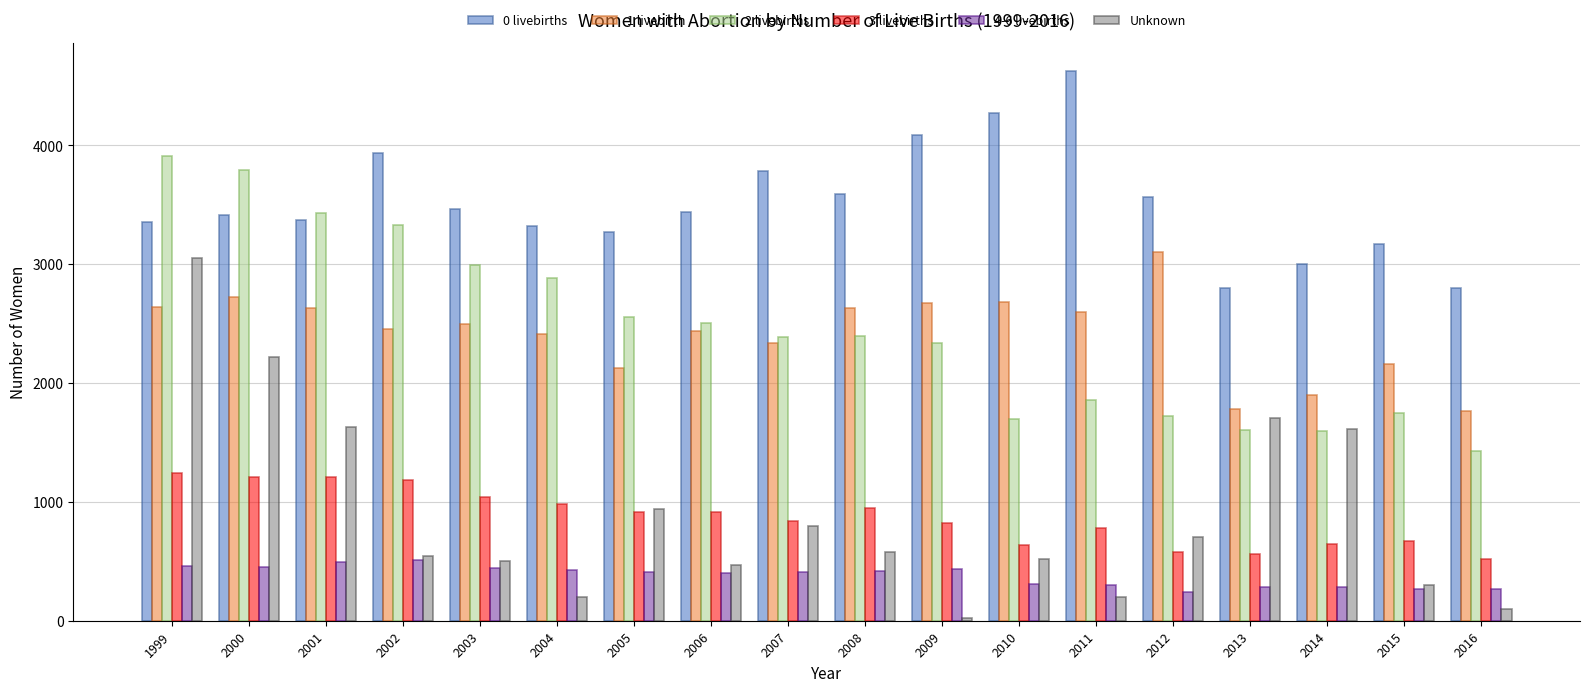

At 2000, list the series in order from smallest to largest.

4-6 livebirths, 3 livebirths, Unknown, 1 livebirth, 0 livebirths, 2 livebirths